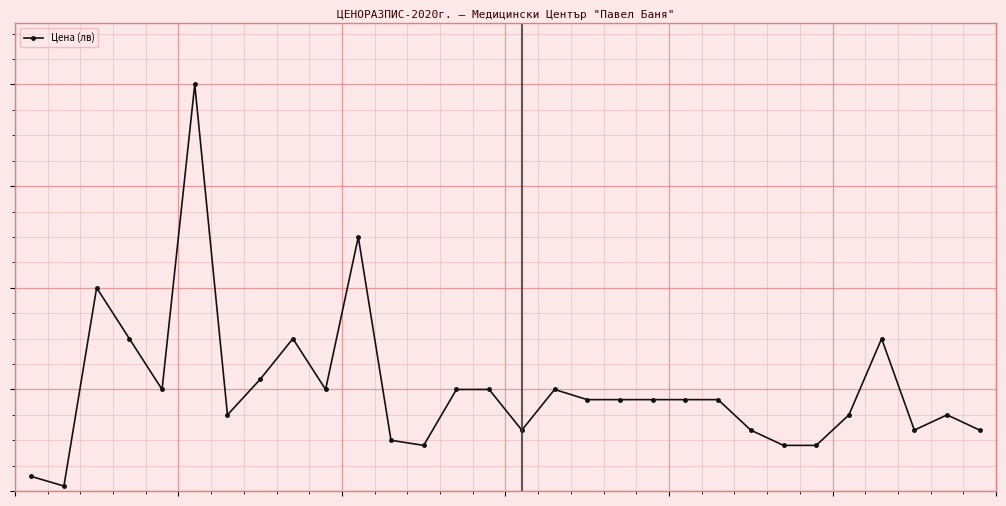

List the labels in order of value, smallest first.

1, 0, 12, 23, 24, 11, 15, 22, 27, 29, 6, 25, 28, 17, 18, 19, 20, 21, 4, 9, 13, 14, 16, 7, 3, 8, 26, 2, 10, 5